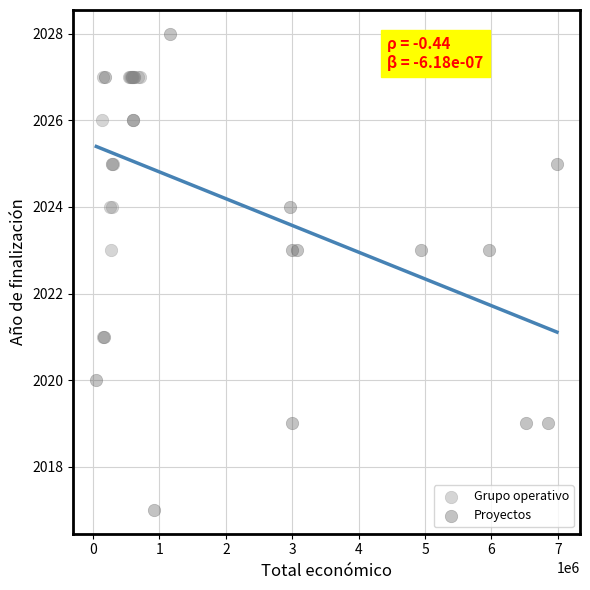

Which series reaches the maximum Y coordinate?

Proyectos